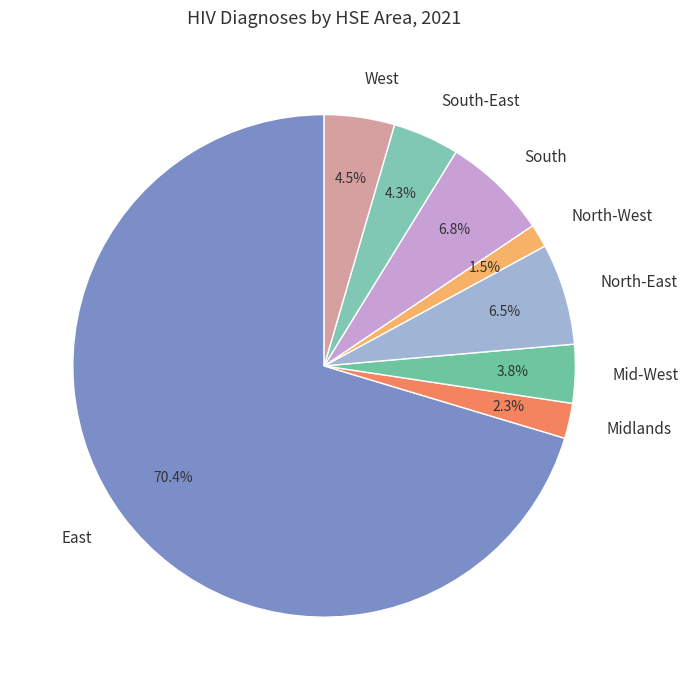

Between Mid-West and North-West, which is larger?

Mid-West